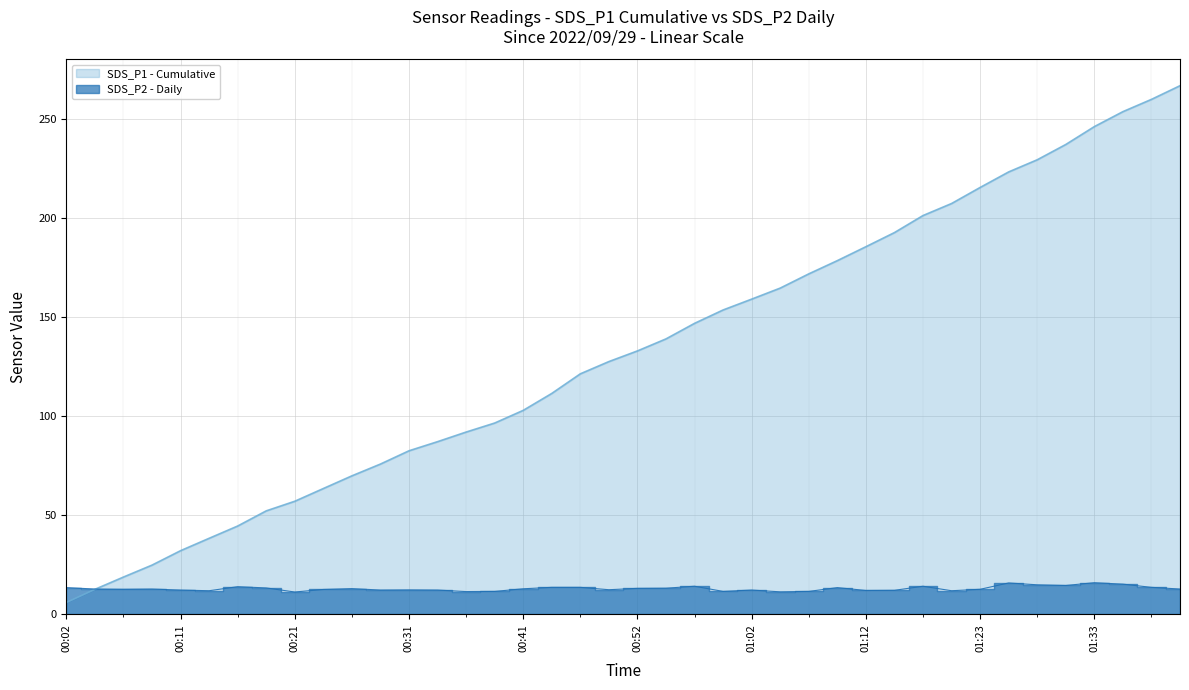

List the labels in order of value, largest first.

01:33, 01:25, 01:36, 01:28, 01:31, 00:57, 01:17, 00:16, 00:44, 00:46, 01:39, 00:02, 01:09, 00:19, 00:54, 00:52, 00:26, 00:41, 00:04, 00:09, 01:42, 00:07, 01:23, 00:24, 00:49, 00:31, 00:11, 00:29, 00:33, 01:02, 01:14, 01:12, 00:14, 01:19, 00:38, 00:59, 01:07, 00:36, 01:04, 00:21